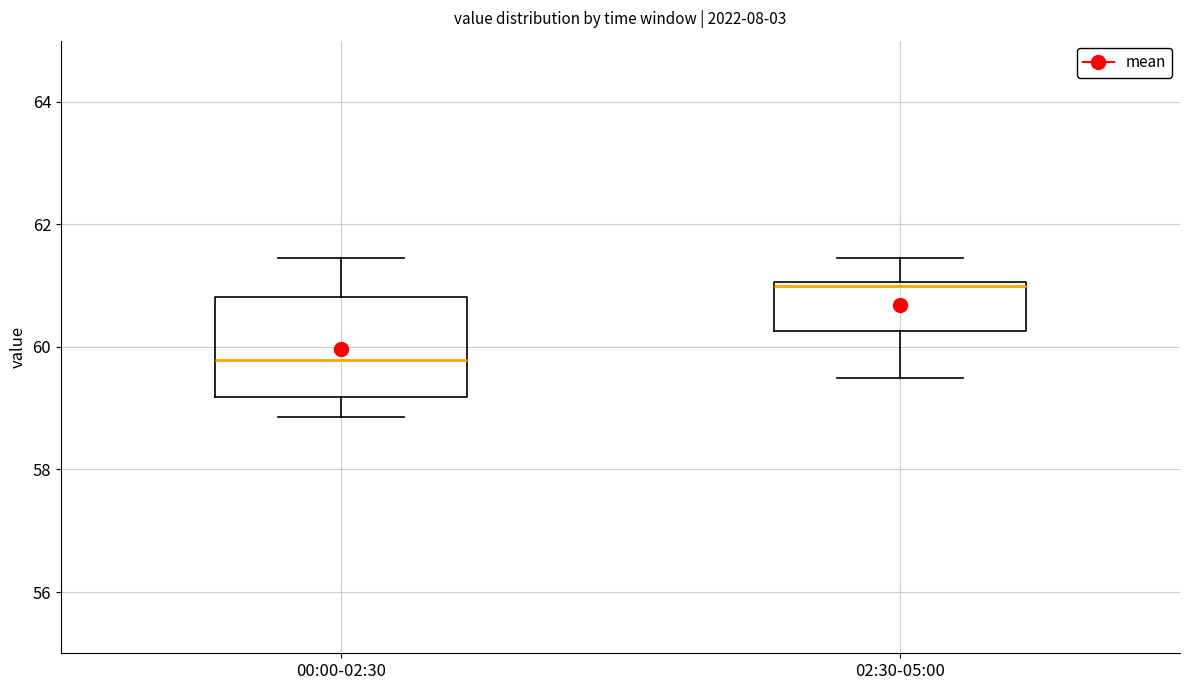

Where does the lower whisker of the box for 02:30-05:00 end on the y-axis? The values are not printed on the chart, so give them approximately, as read against the axis.

59.4